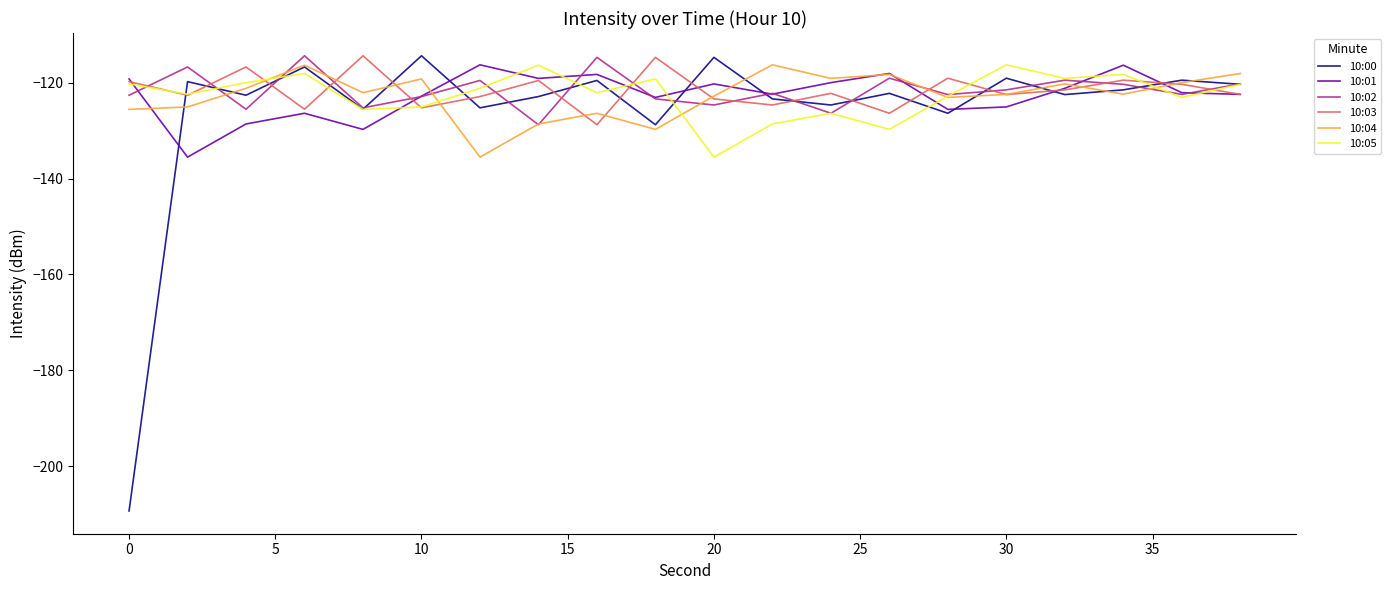

True or false: 10:05 has more than 1 points higher than both neighbors.

True